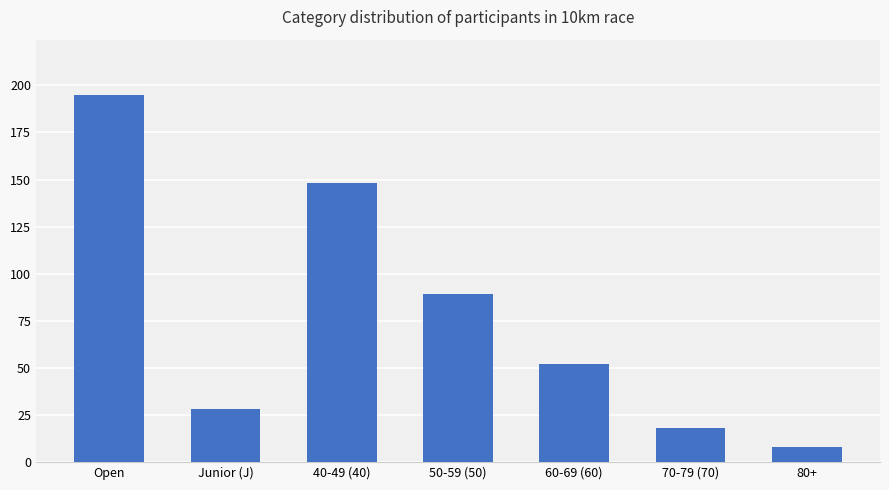

Which label corresponds to the largest value in the chart?

Open